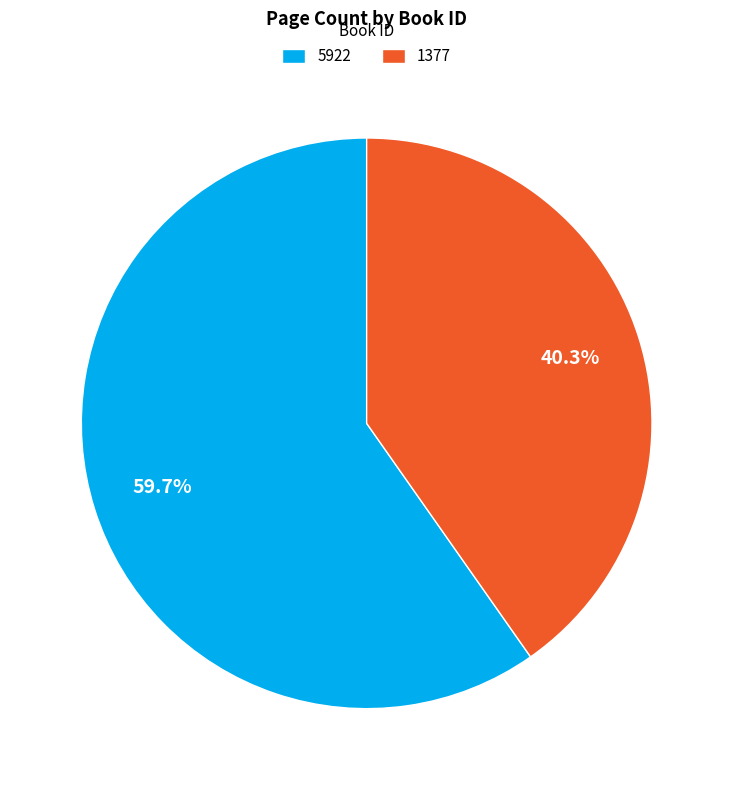

Which category accounts for the majority?

5922